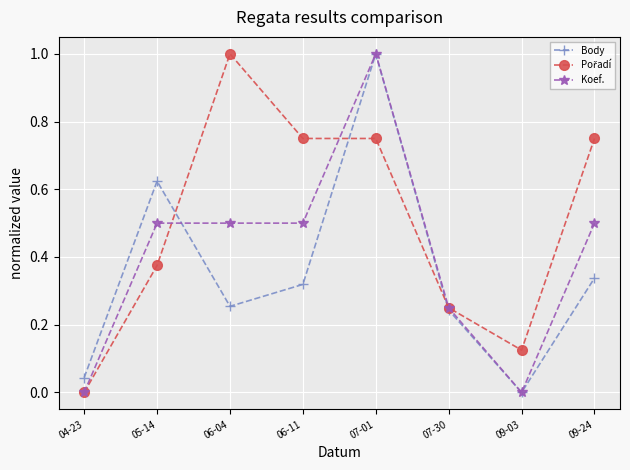

What position from the right is 07-30?

3